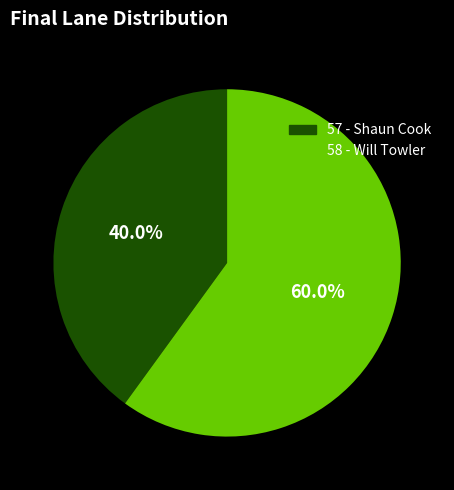

The 58 - Will Towler slice represents 71% of the pie. True or false?

False